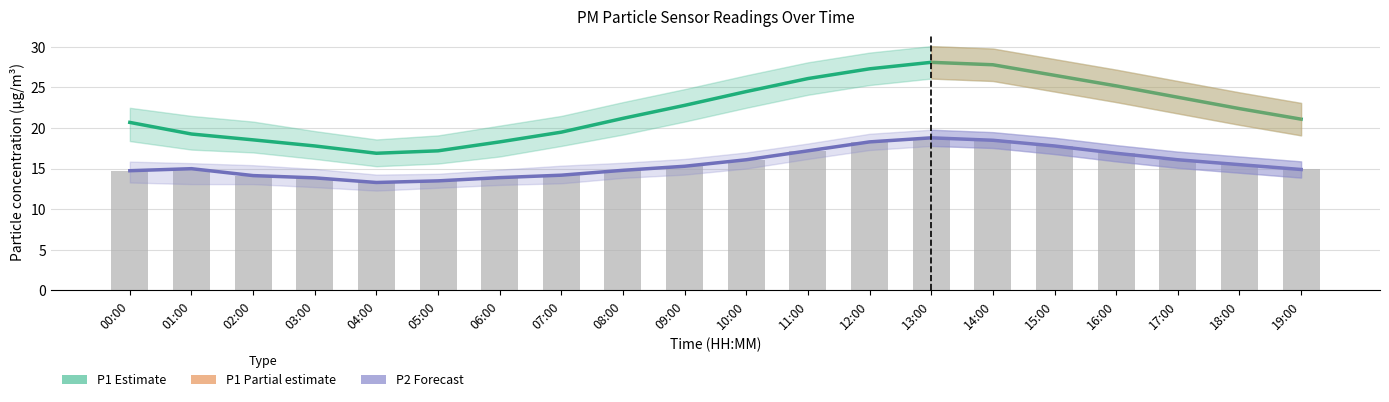

At which label is P2 (PM2.5) closest to 16?

10:00